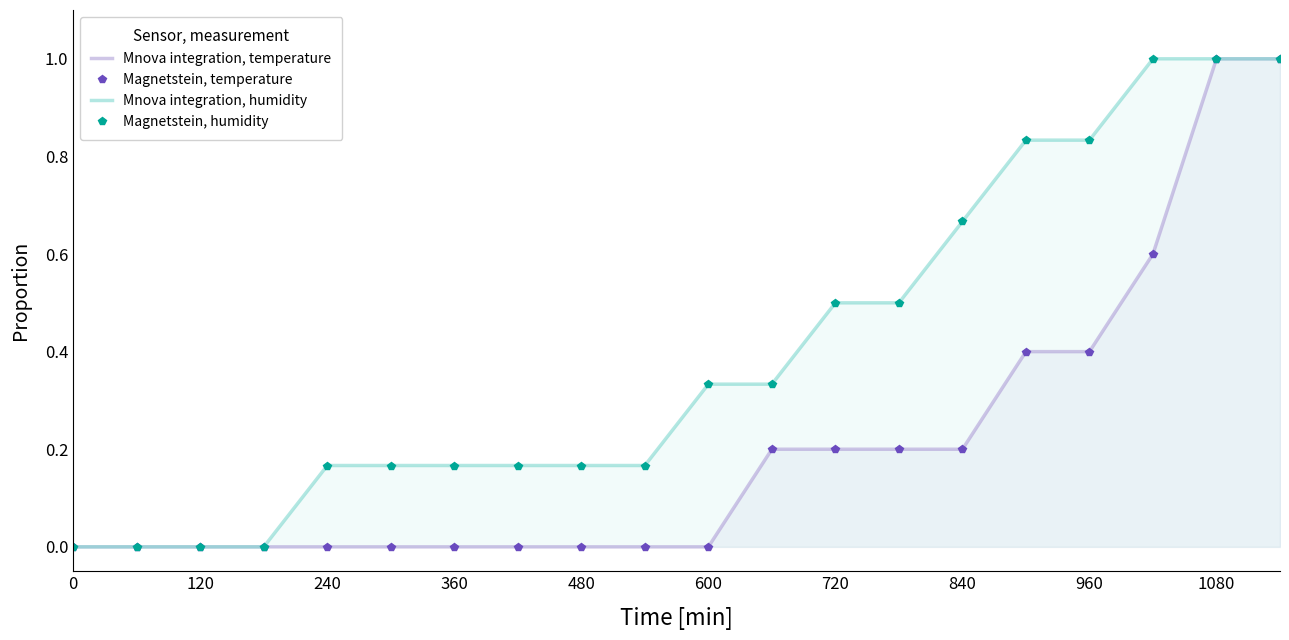

The Magnetstein, temperature series shows 0.4 at 17. True or false?

False